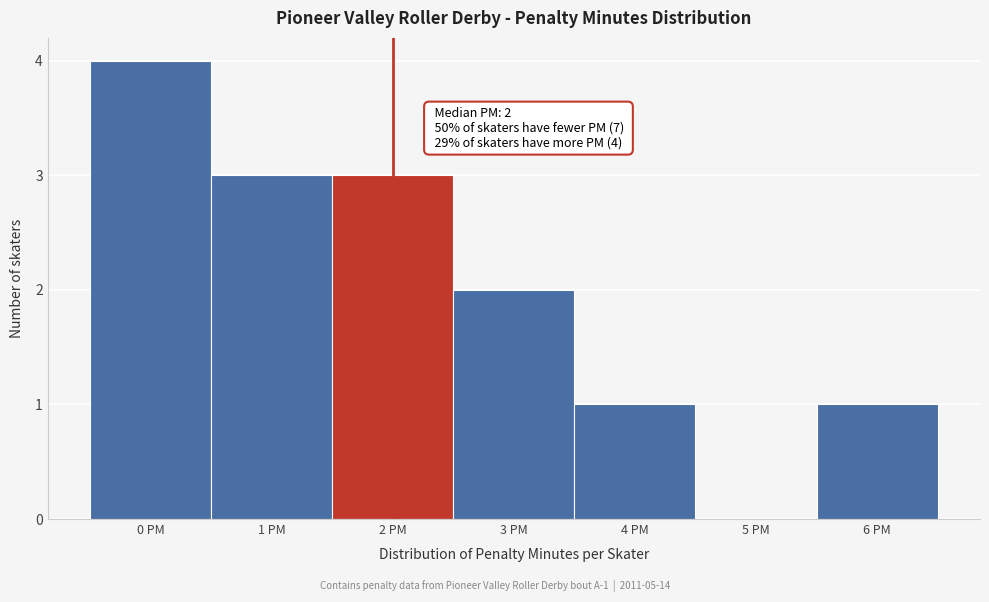

Over which range of the x-axis is the bar tallest?

-0.5 to 0.5